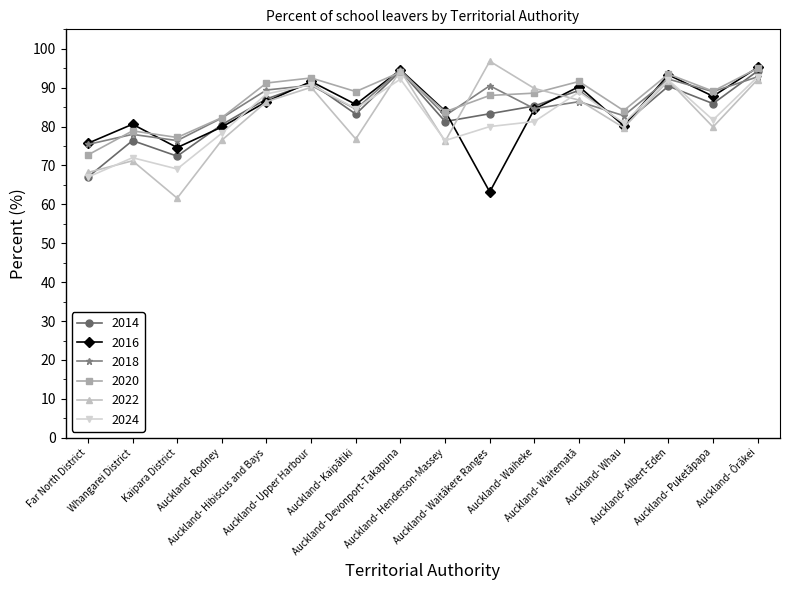

In 2020, how many points are higher than both neighbors (excluding endpoints)?

5